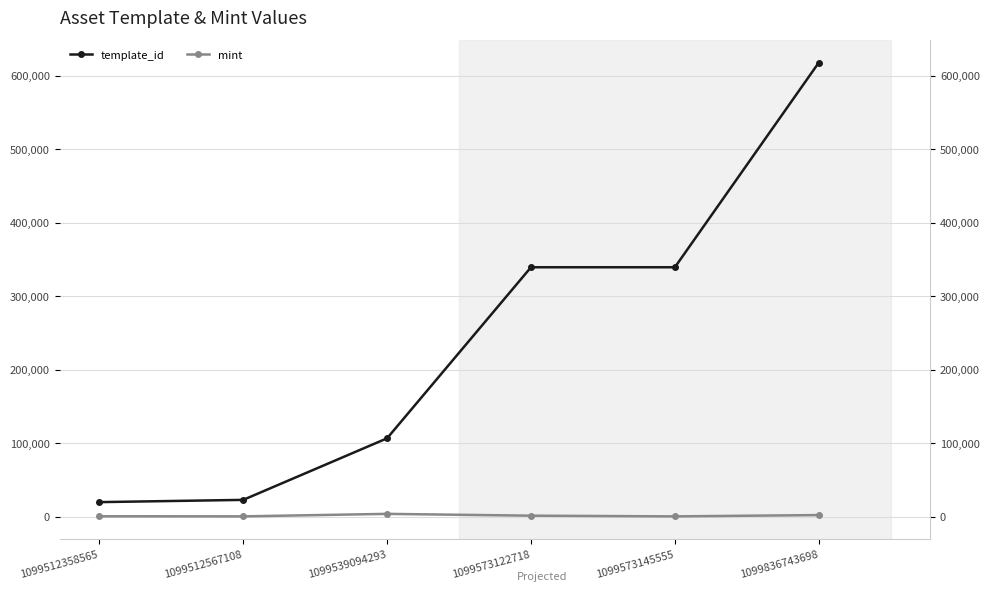

What are all the series names shown in the legend?

template_id, mint